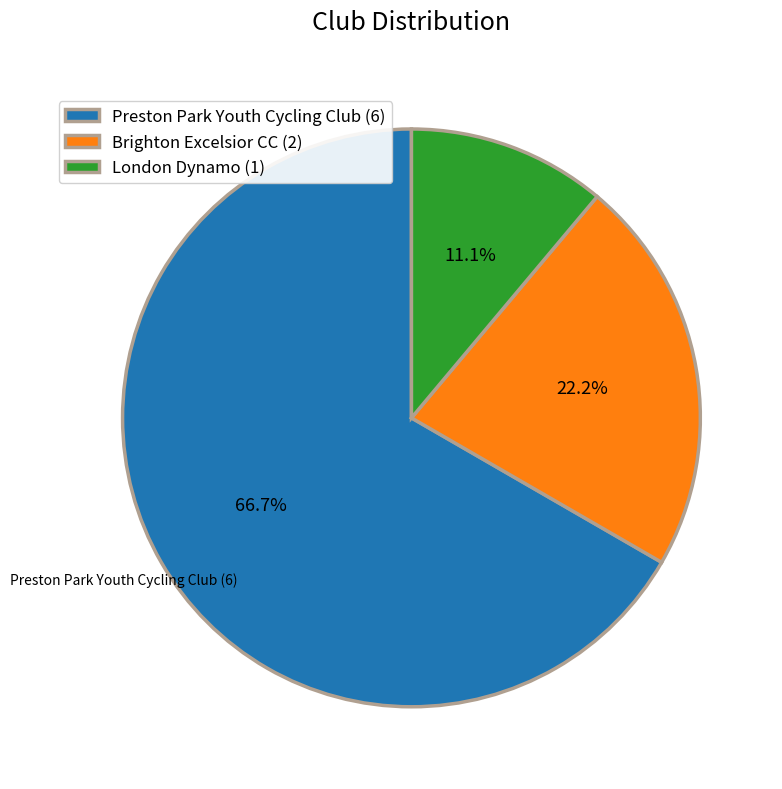

What percentage do London Dynamo (1) and Preston Park Youth Cycling Club (6) together represent?

77.8%